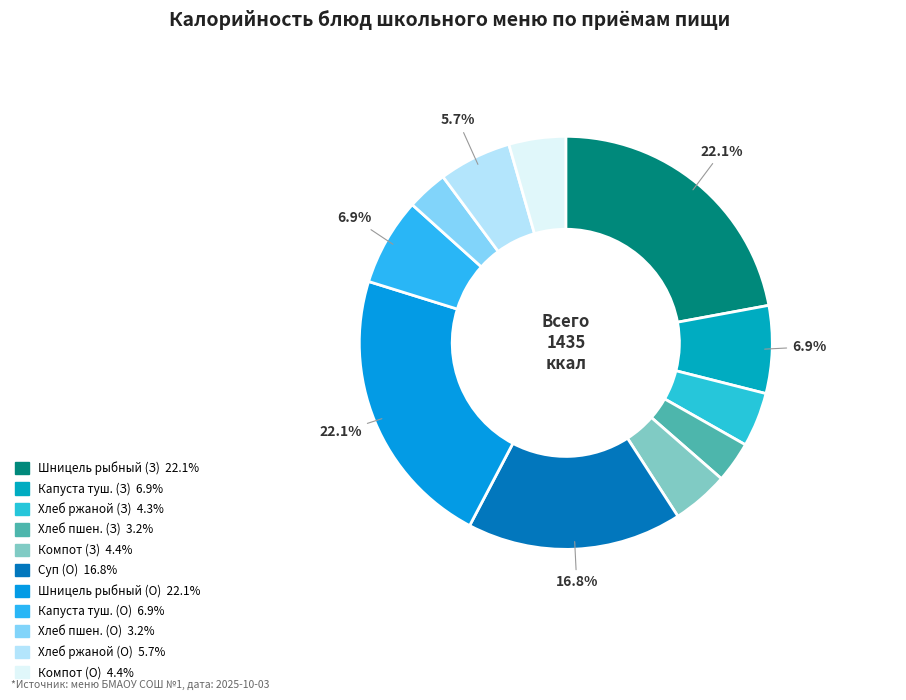

Does any single category account for the majority?

No